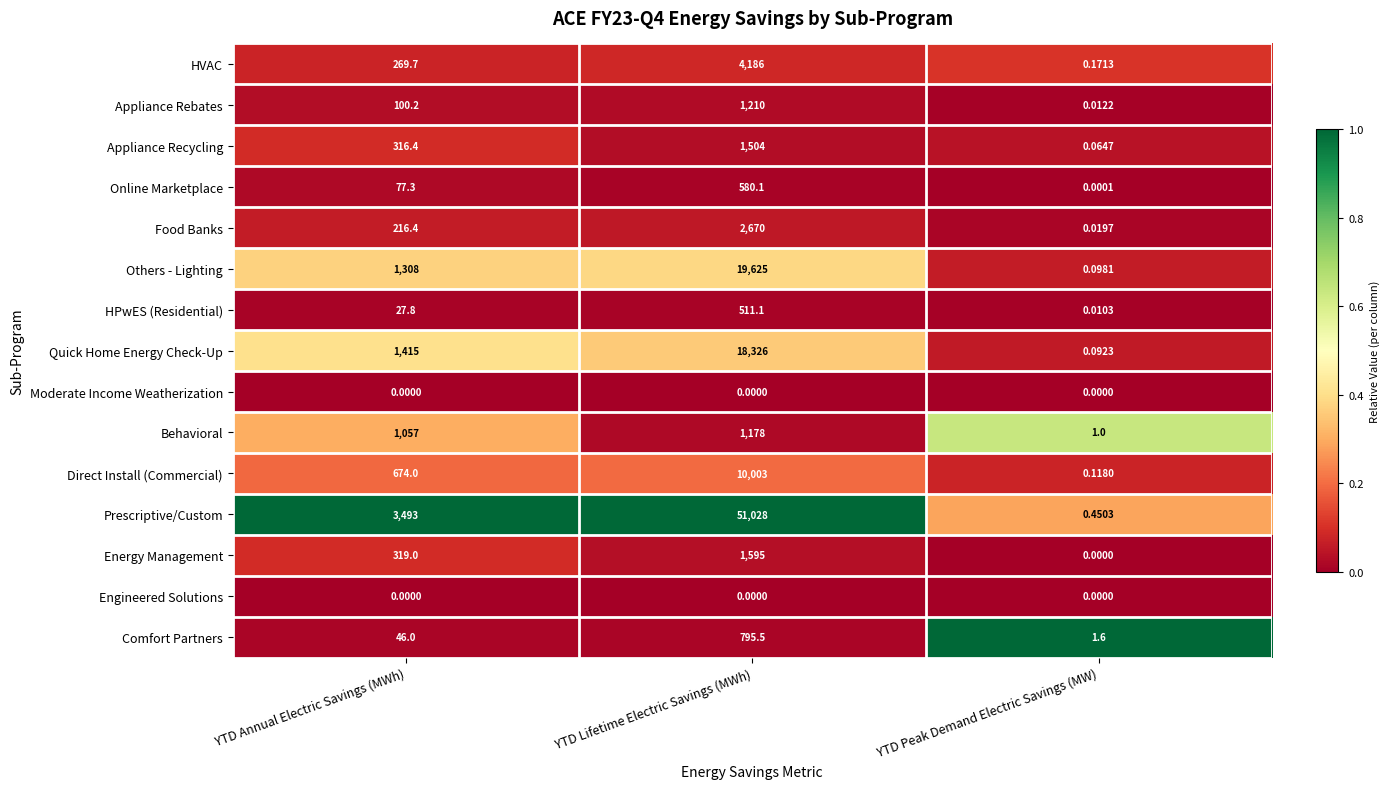

Where is Energy Management nearest to the value 797?

YTD Annual Electric Savings (MWh)